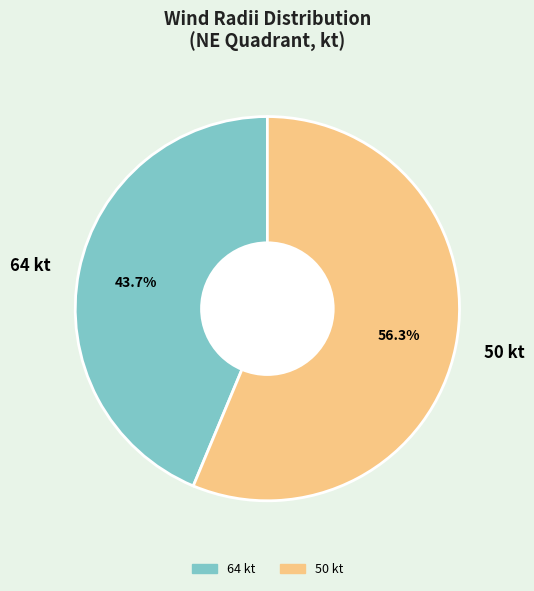

What is the ratio of the value at 64 kt to the value at 50 kt?

0.8